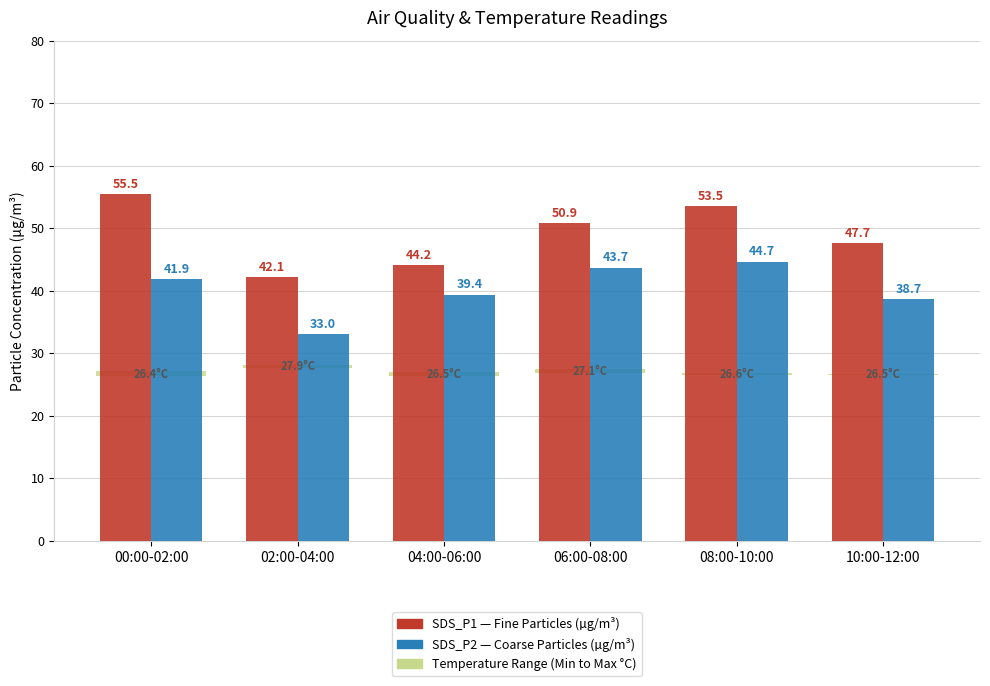

Reading left to right, transcribe all the data shown in this chart.

Temp Range (Min–Max): 0.8	0.5	0.7	0.7	0.2	0.2
SDS_P1 (µg/m³): 55.5	42.1	44.2	50.9	53.5	47.7
SDS_P2 (µg/m³): 41.9	33.0	39.4	43.7	44.7	38.7